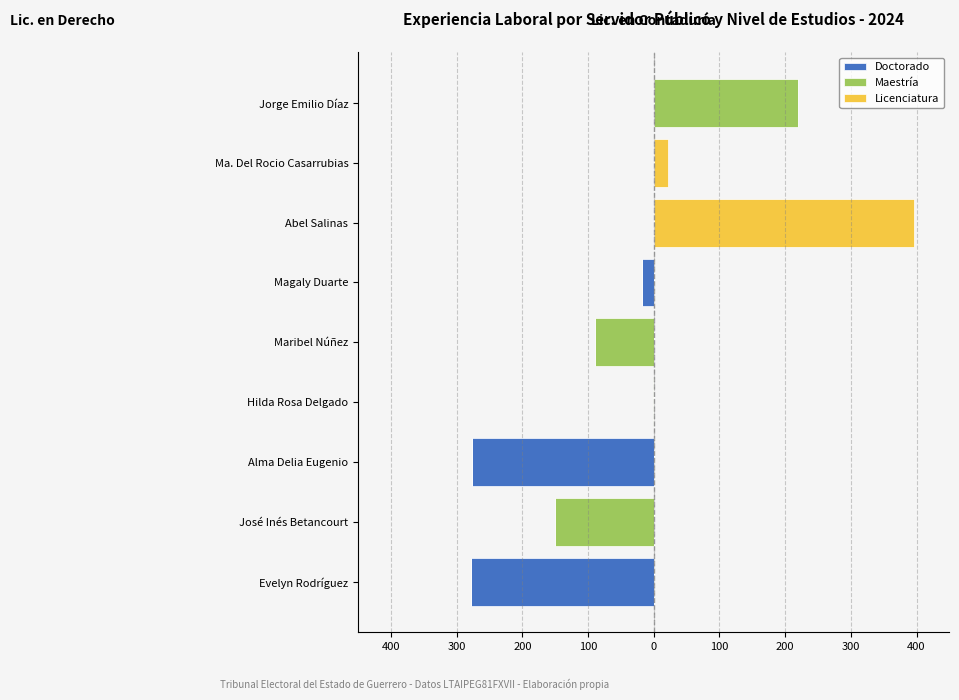

What is the value of the Doctorado bar at the 3rd from the left?

-277